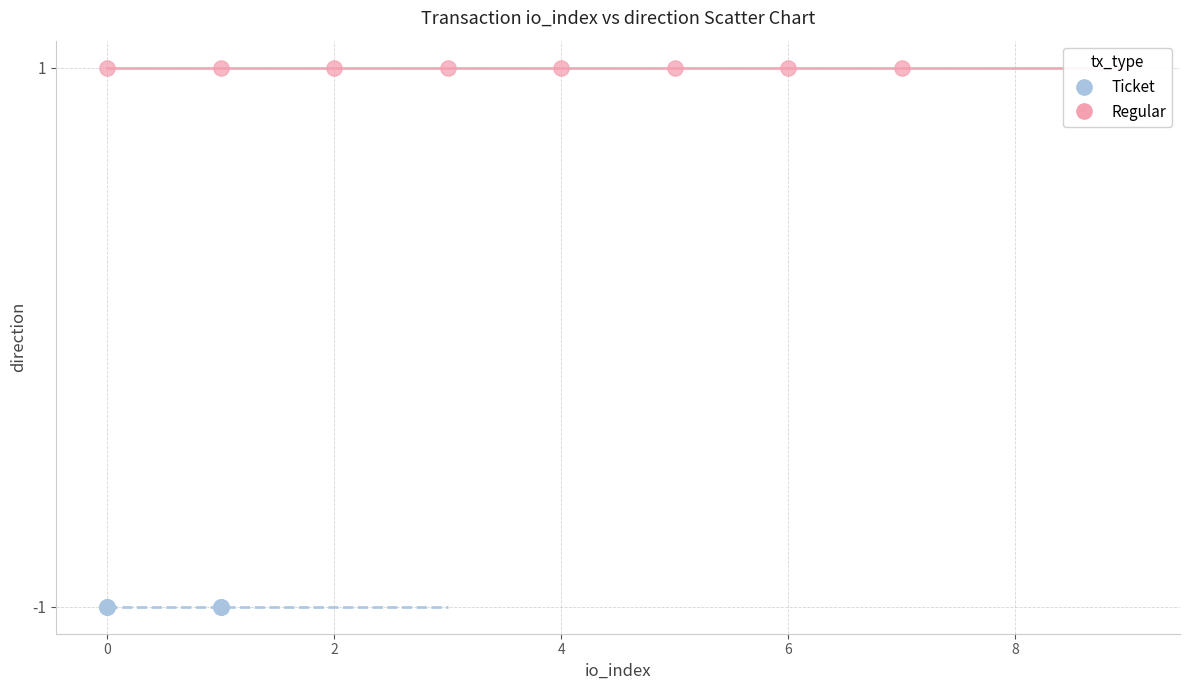

Which series reaches the minimum Y coordinate?

Ticket